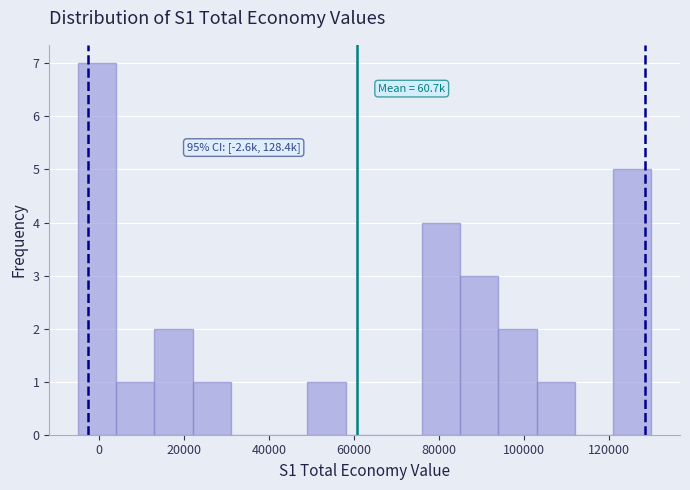

Which range on the x-axis has the tallest bar?

-4000 to 4000